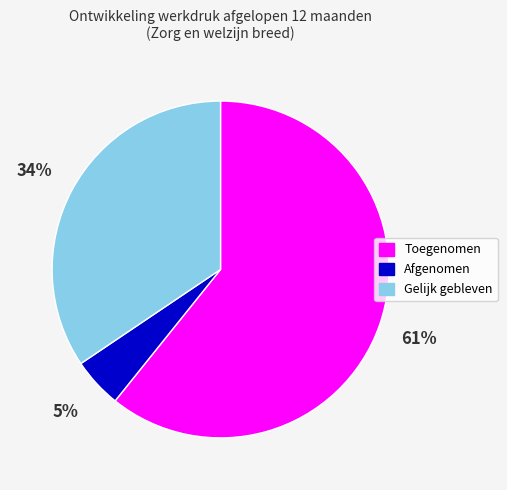

Which has a higher value, Toegenomen or Gelijk gebleven?

Toegenomen